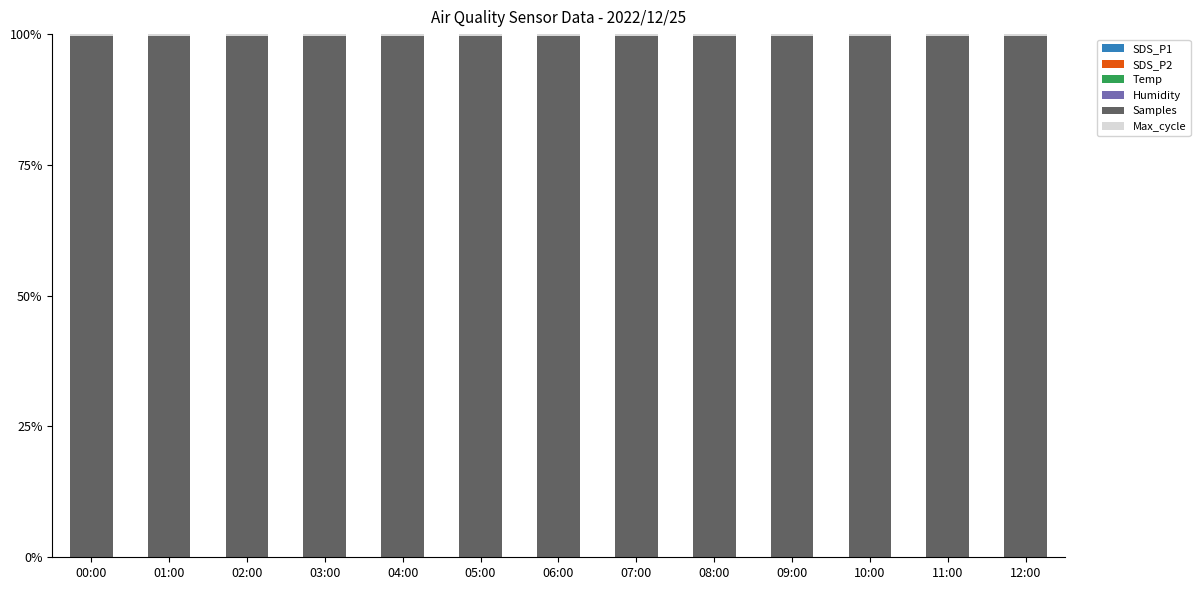

Where is Humidity nearest to the value 0?

06:00